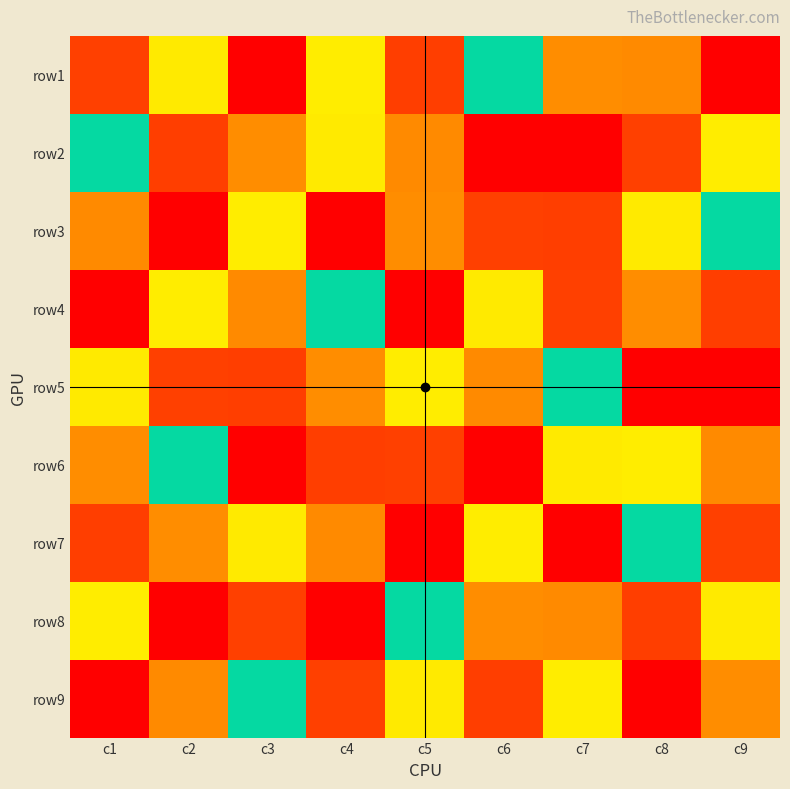

Which has a higher value, c9 or c2?

c2